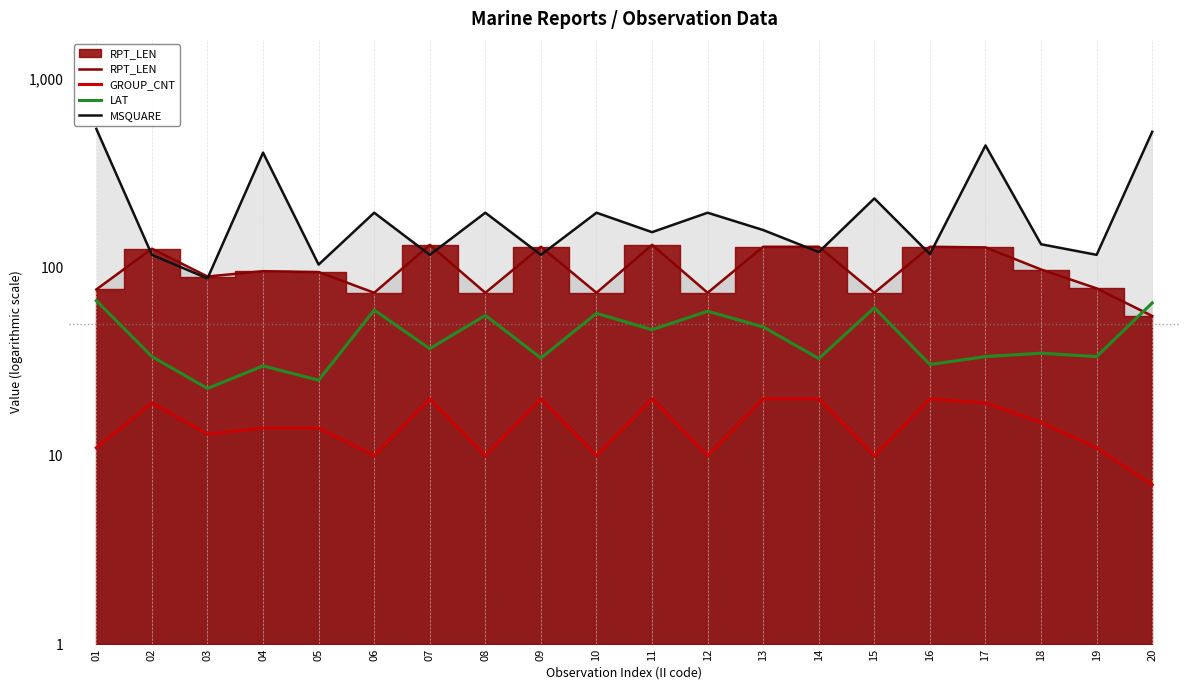

Between 03 and 08, which series saw the biggest shift?

MSQUARE